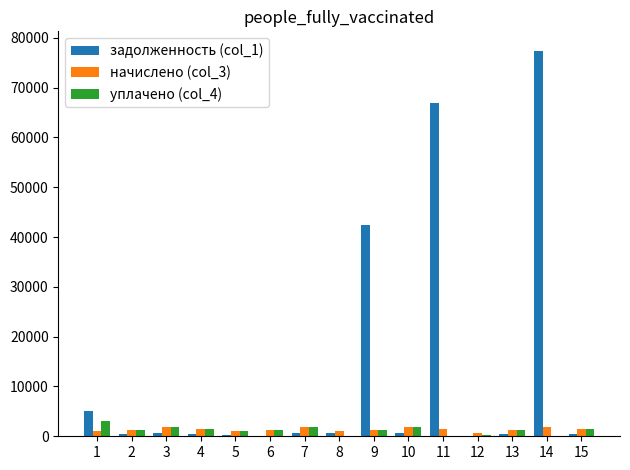

How many groups of bars are there?

15